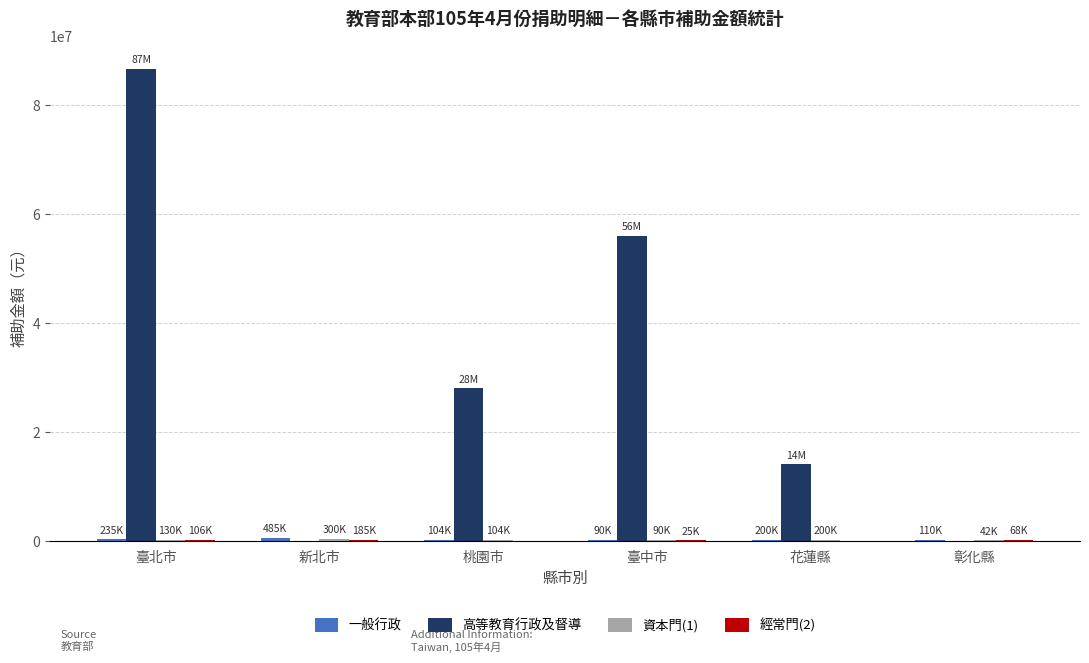

How many distinct data groups are displayed?

4